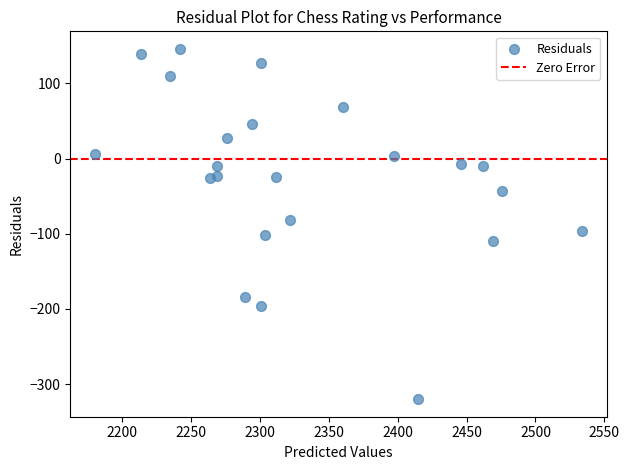

What is the range of X values (max minus min)?

354